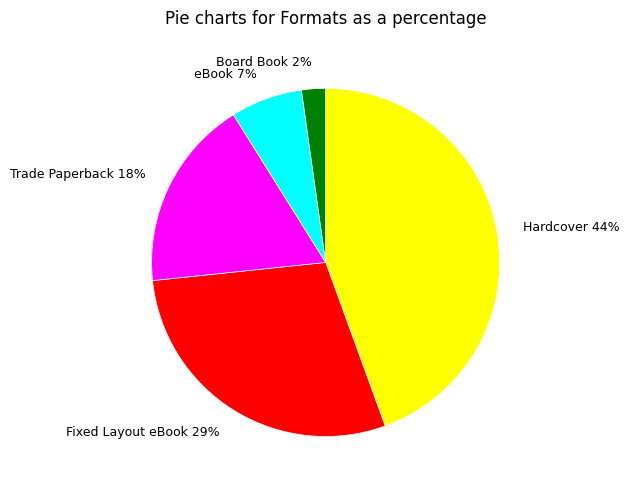

Rank the categories by value from lowest to highest.

Board Book, eBook, Trade Paperback, Fixed Layout eBook, Hardcover